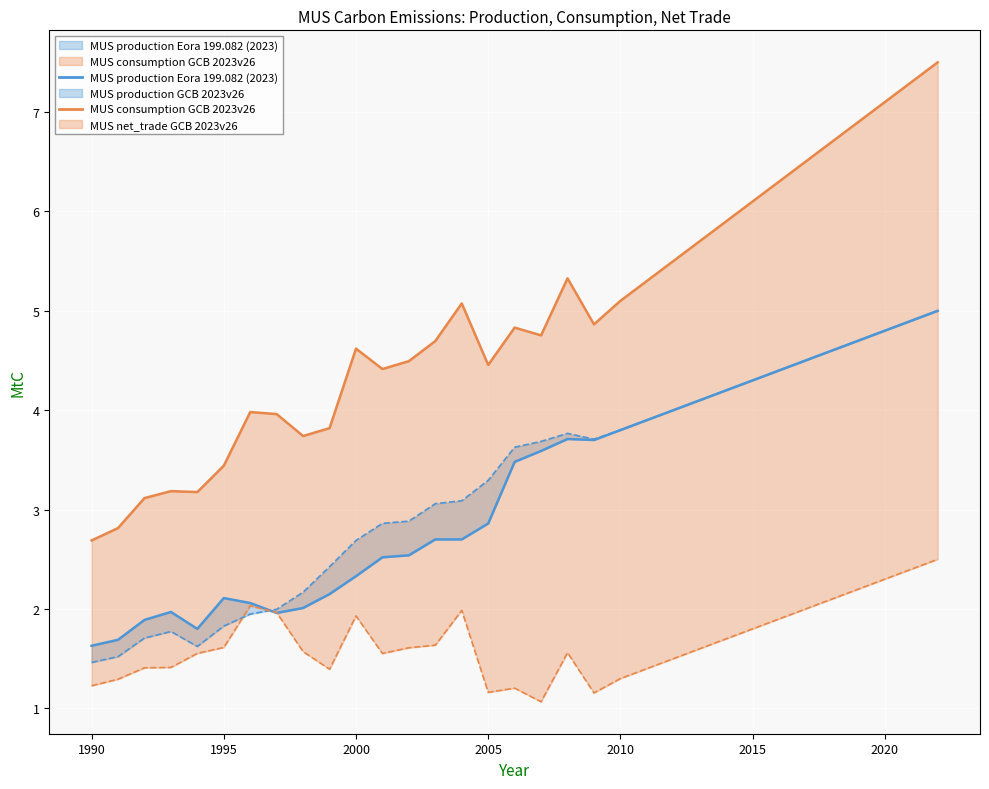

After their last crossing, which series has the higher values: MUS net_trade GCB 2023v26 or MUS production Eora 199.082 (2023)?

MUS production Eora 199.082 (2023)